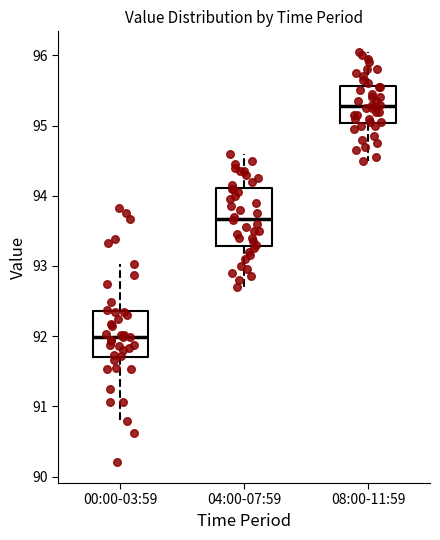

Which box's median line is the lowest?

00:00-03:59